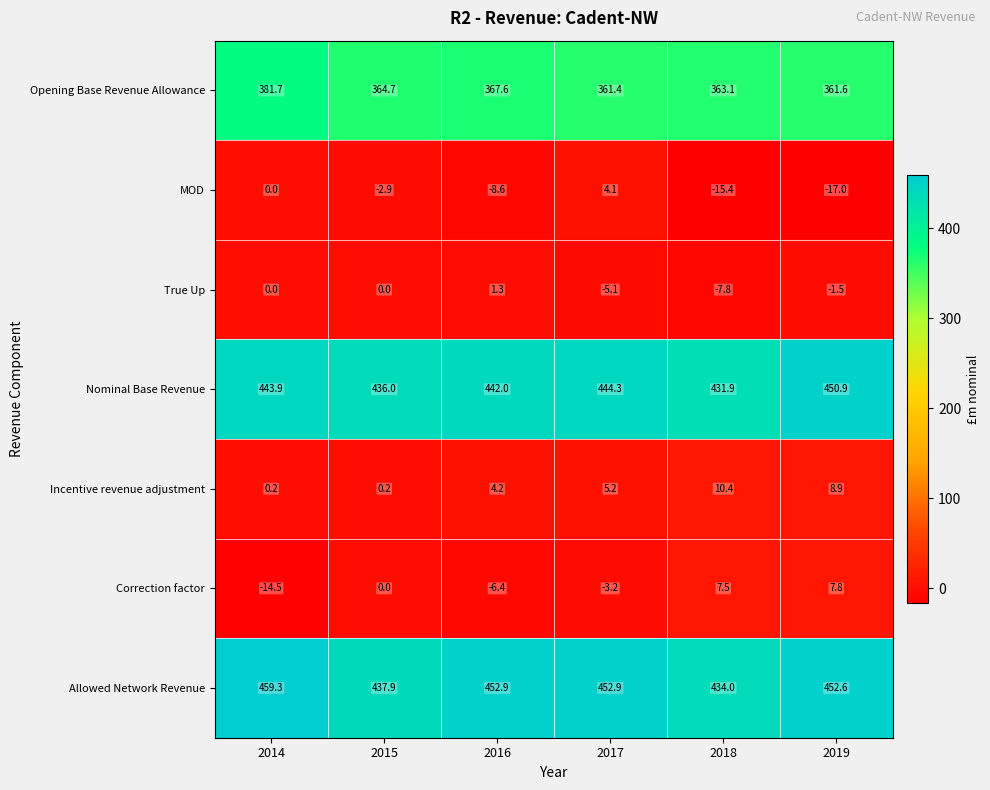

Which label corresponds to the largest value in the chart?

2014